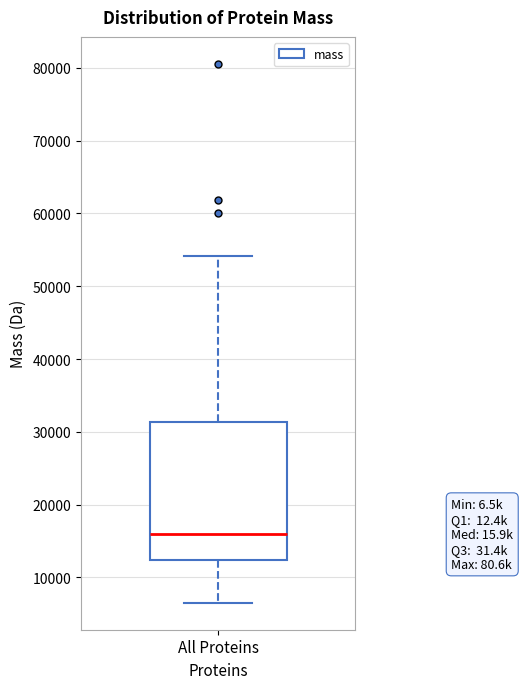

Read this box plot against the y-axis: the position of the median line, the range covered by the box, and the ends of both whiskers. The values are not printed on the chart, so give them approximately, as read against the axis.

median 16000, box 12000 to 31000, whiskers 7000 to 54000